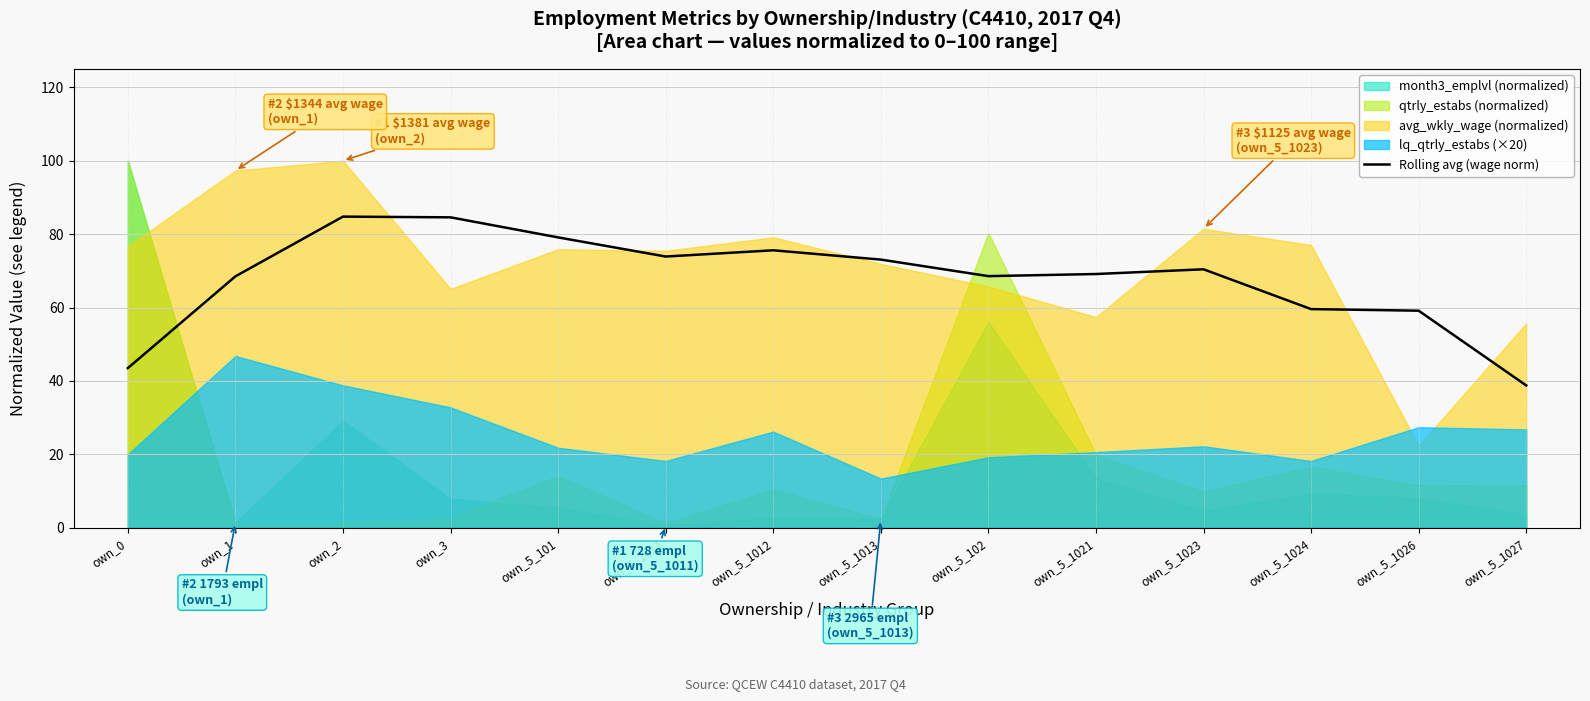

Reading left to right, transcribe all the data shown in this chart.

own_0=43.5	own_1=68.5	own_2=84.8	own_3=84.6	own_5_101=79.1	own_5_1011=73.9	own_5_1012=75.6	own_5_1013=73.1	own_5_102=68.6	own_5_1021=69.1	own_5_1023=70.4	own_5_1024=59.6	own_5_1026=59.1	own_5_1027=38.8